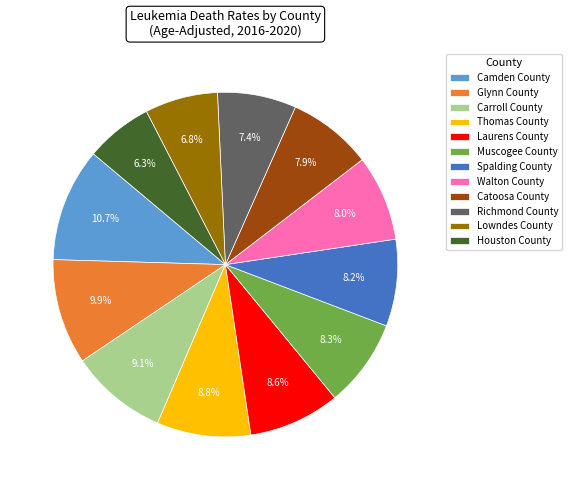

What portion of the pie excludes Muscogee County?

91.7%